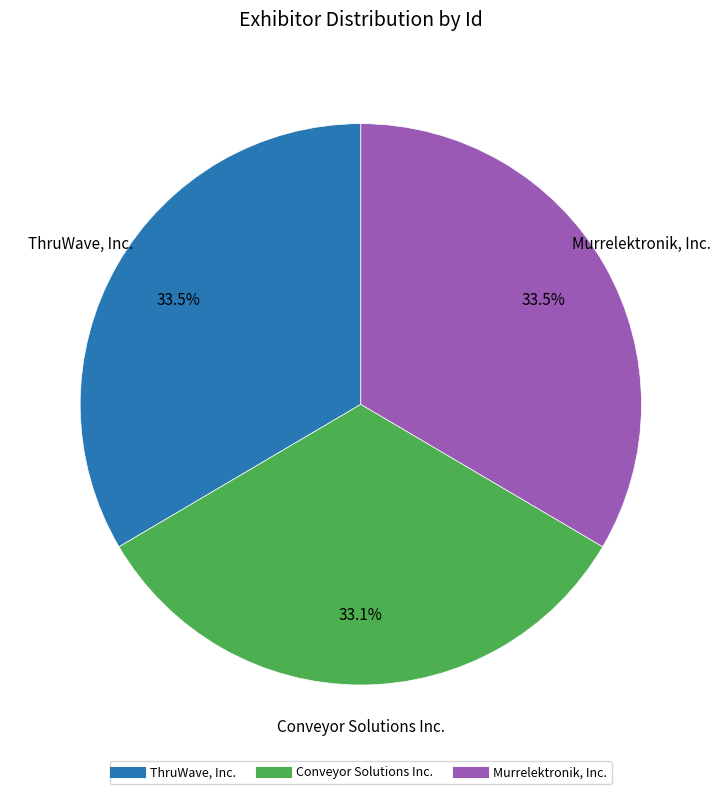

The Murrelektronik, Inc. slice represents 25% of the pie. True or false?

False